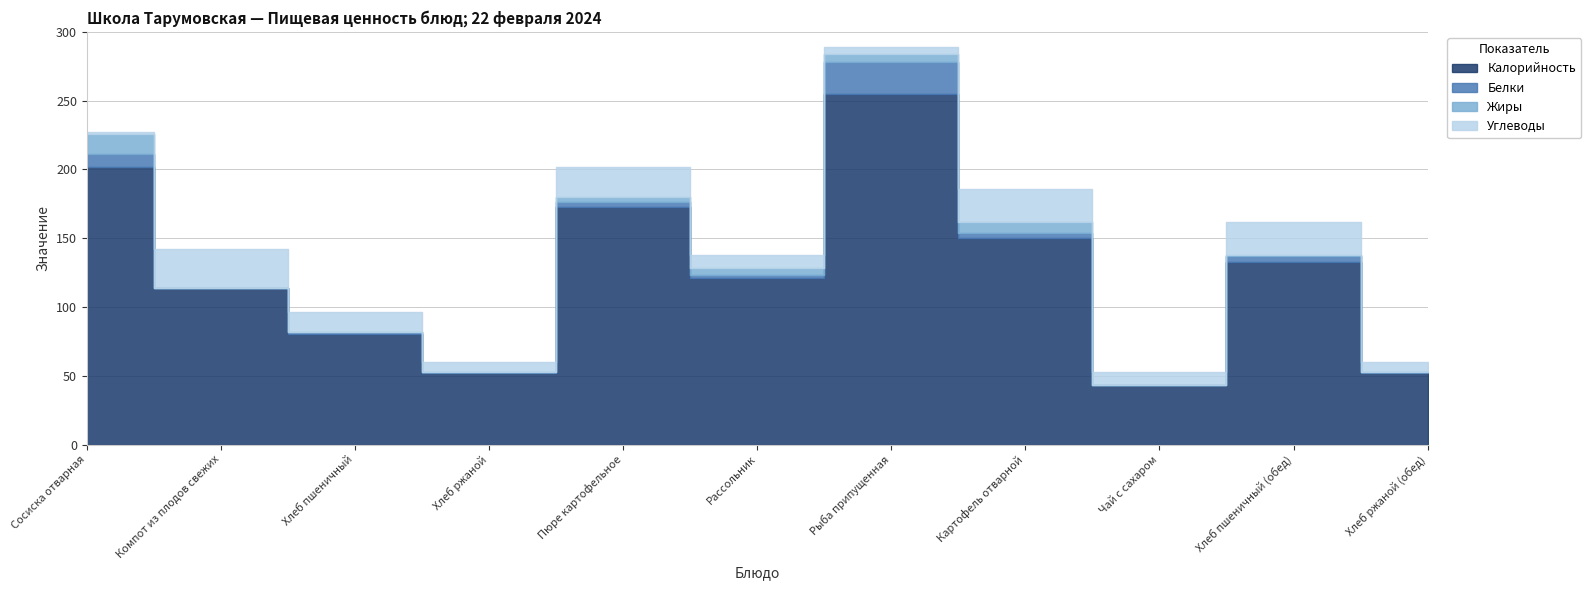

What are all the series names shown in the legend?

Калорийность, Белки, Жиры, Углеводы